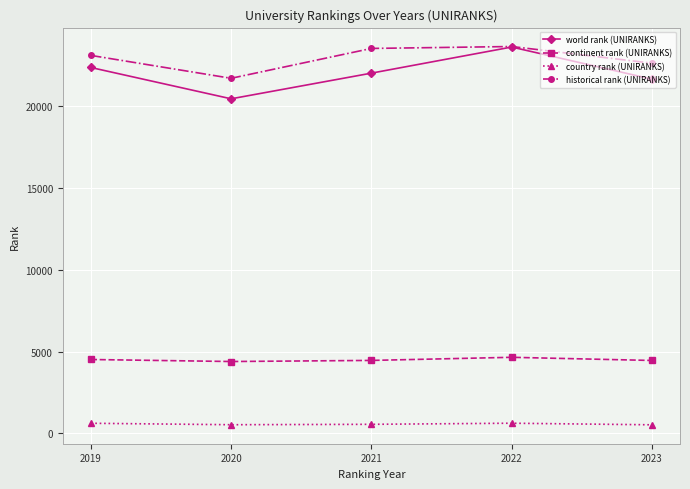

What is the difference between the country rank (UNIRANKS) values at 2020 and 2021?

25.0